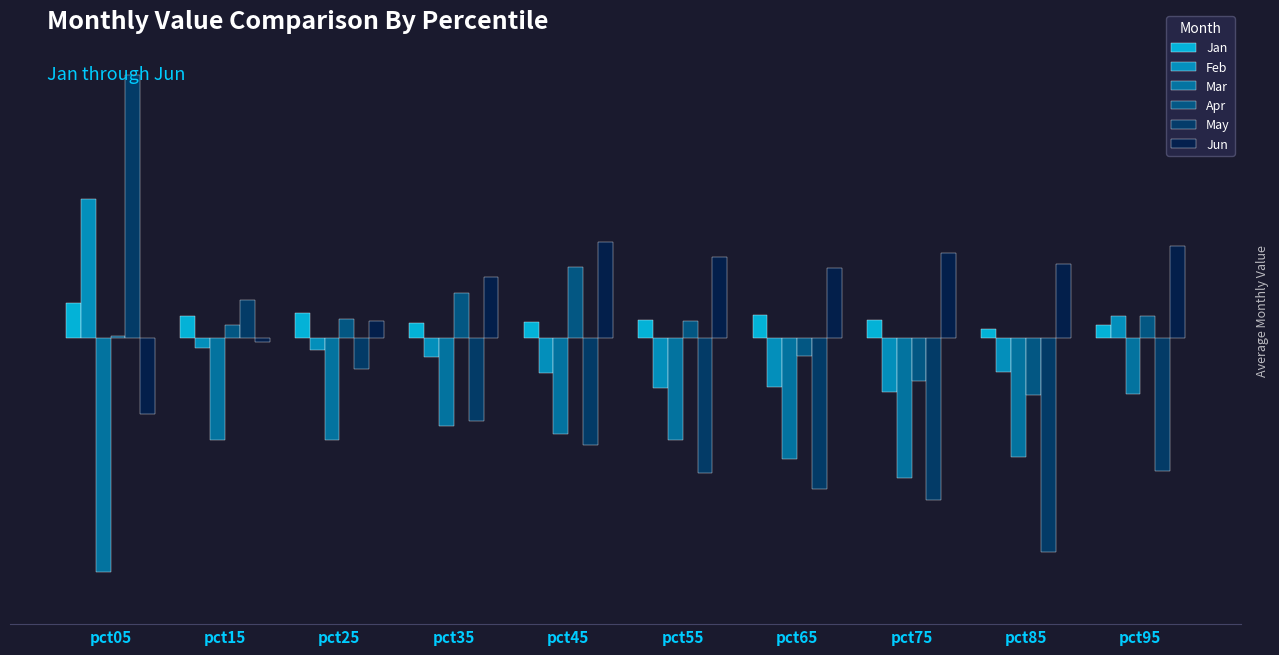

Which series changed the most between pct25 and pct45?

Jun